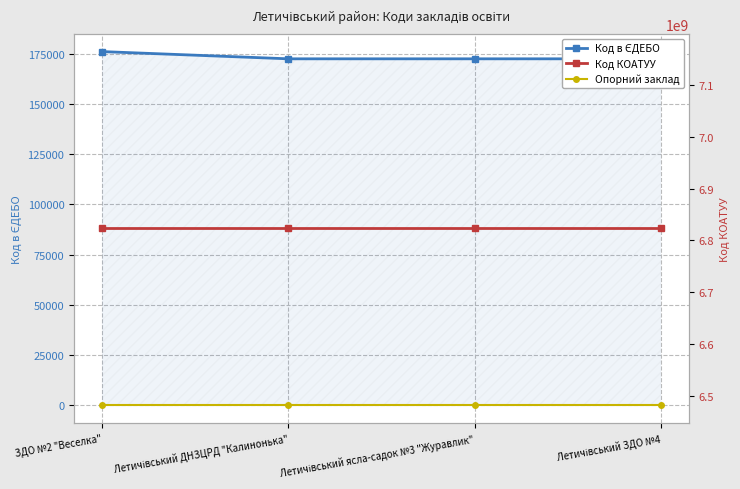

Reading left to right, transcribe all the data shown in this chart.

Код в ЄДЕБО: 176105	172498	172500	172499
Опорний заклад: 0	0	0	0
Код КОАТУУ: 6823055100	6823055100	6823055100	6823055100